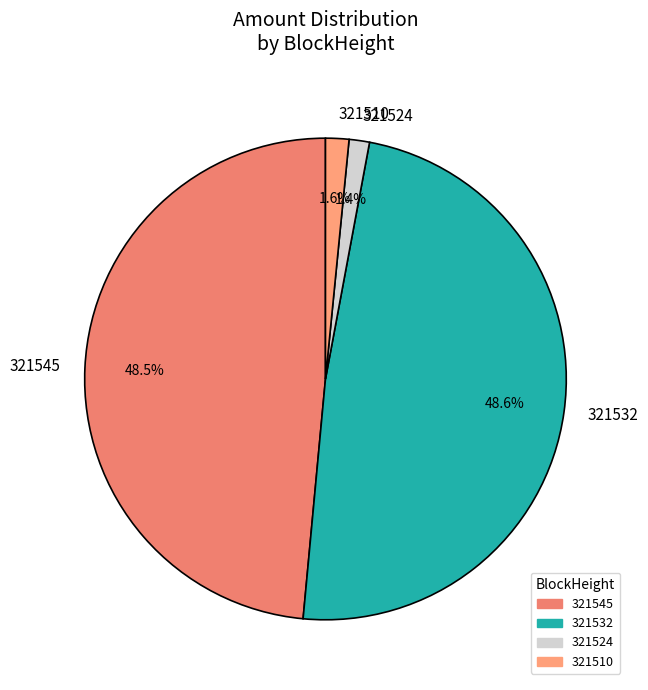

Count the number of slices in the pie.

4